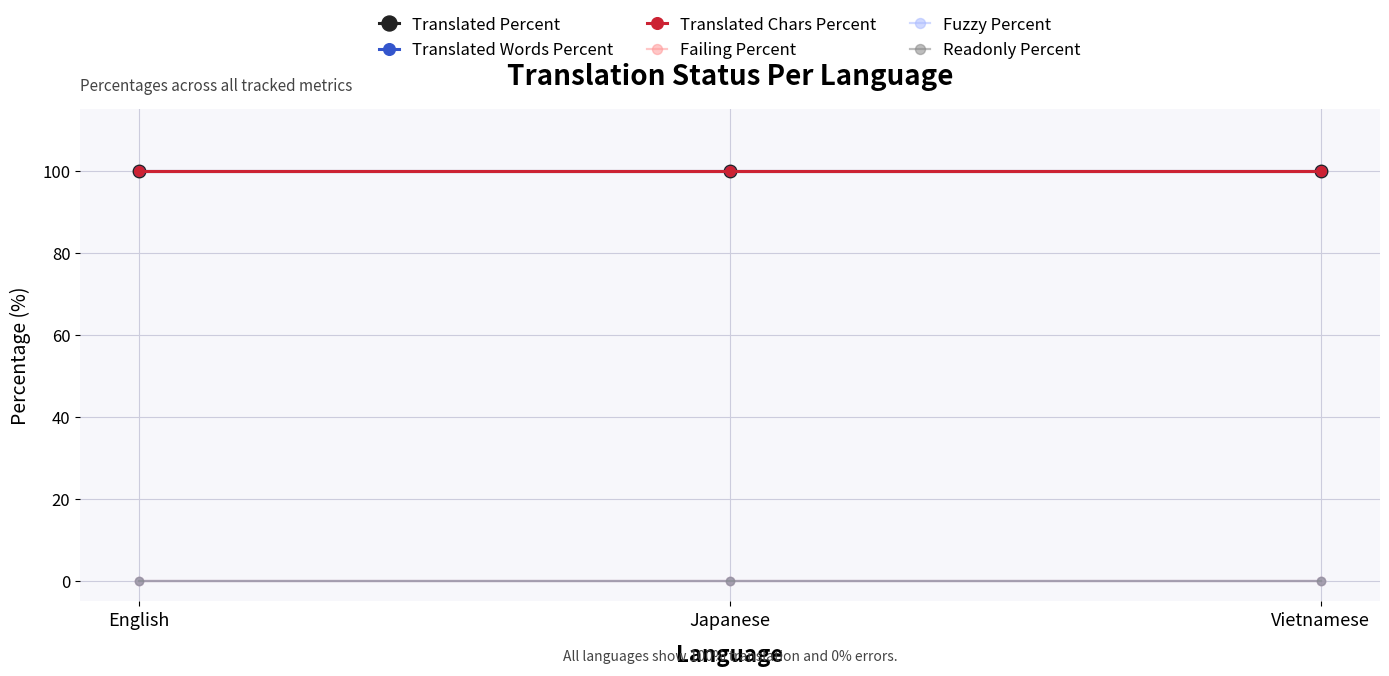

Reading right to left, what are all the values shown in this chart?

Translated Percent: Vietnamese=100	Japanese=100	English=100
Translated Words Percent: Vietnamese=100	Japanese=100	English=100
Translated Chars Percent: Vietnamese=100	Japanese=100	English=100
Failing Percent: Vietnamese=0	Japanese=0	English=0
Fuzzy Percent: Vietnamese=0	Japanese=0	English=0
Readonly Percent: Vietnamese=0	Japanese=0	English=0